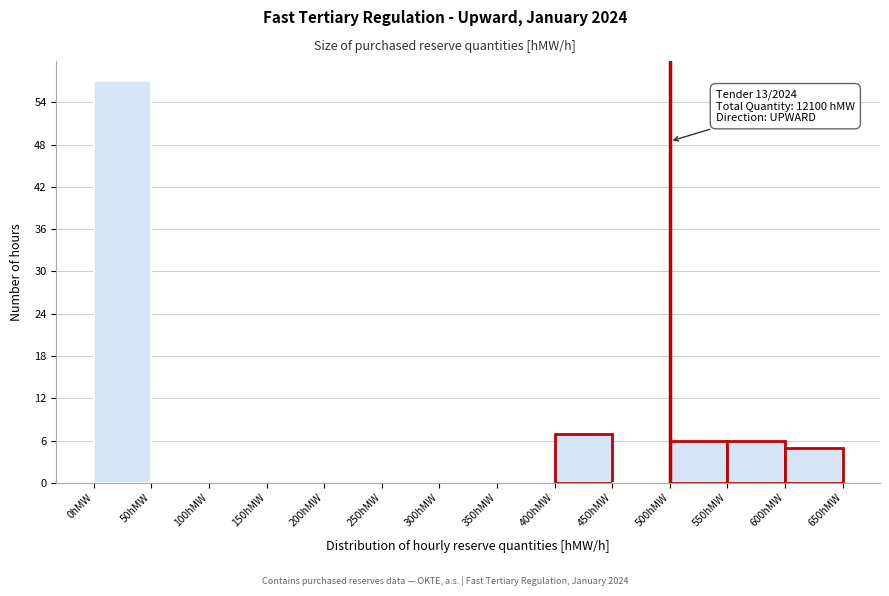

Which range on the x-axis has the tallest bar?

0 to 50